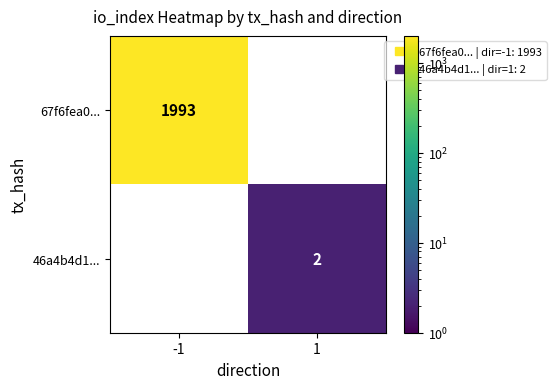

The 46a4b4d1... series shows 2.0 at 1. True or false?

True